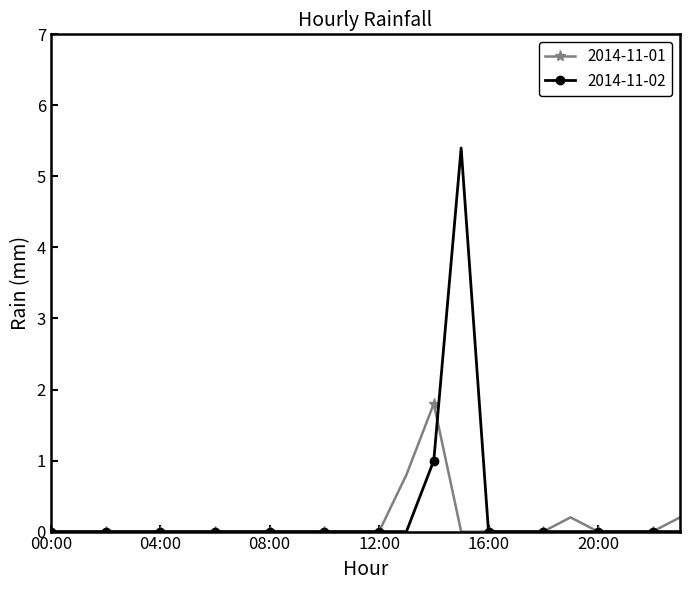

Which series has the widest spread of values?

2014-11-02